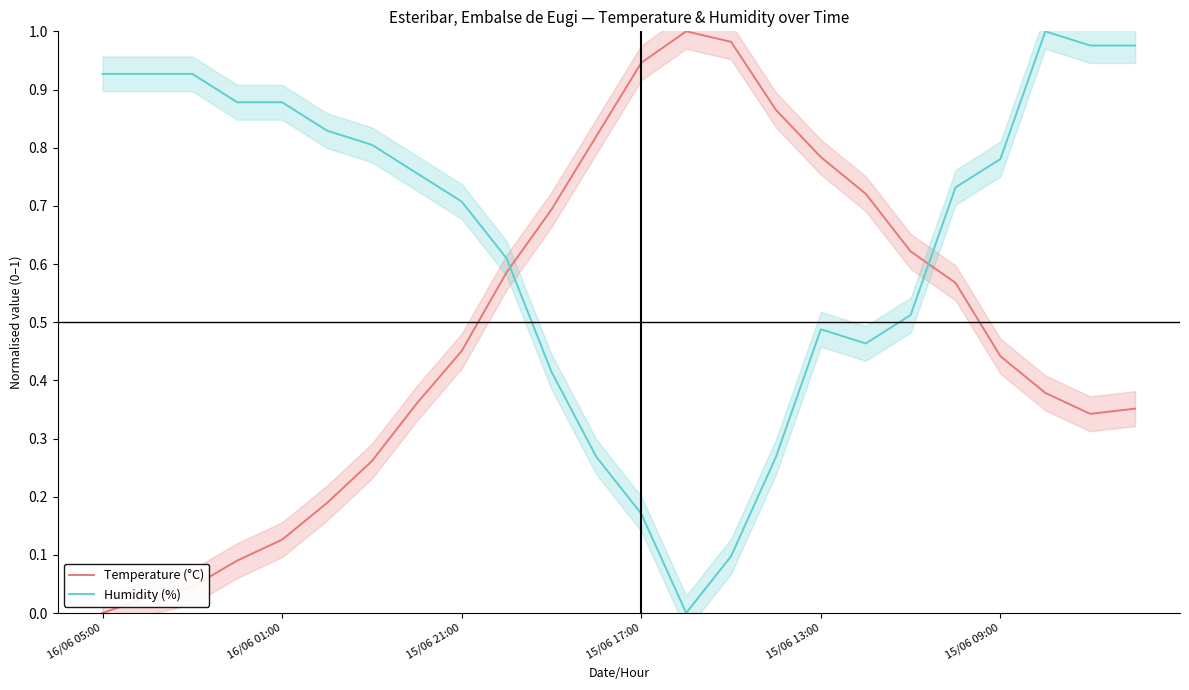

At which label does Temperature (°C) reach its minimum?

16/06 05:00